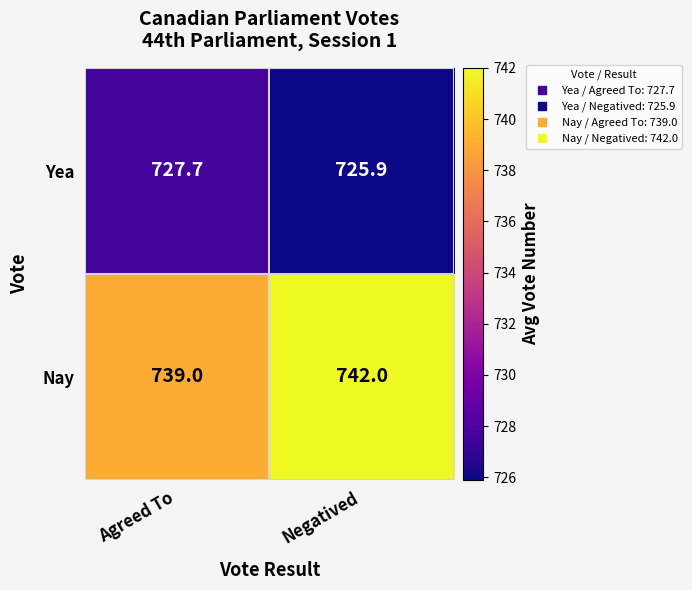

How many series are shown in this chart?

2